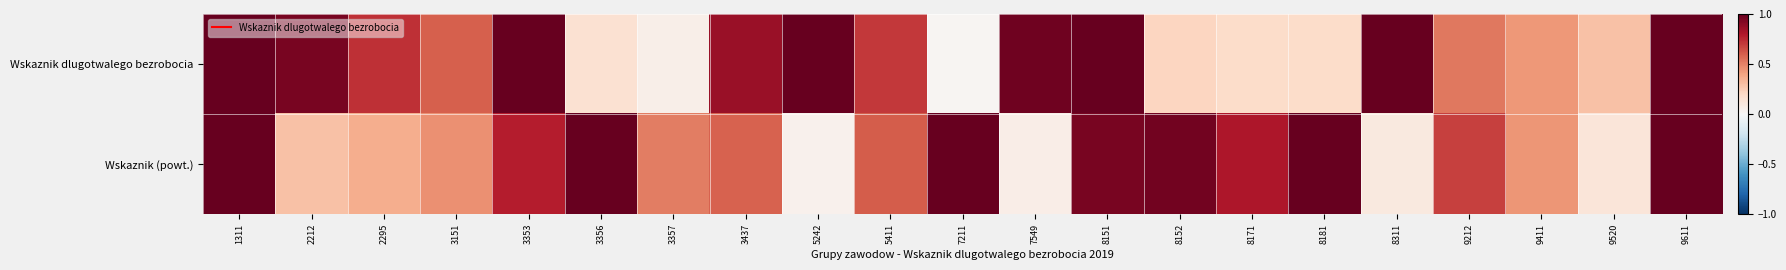

Which category has the highest value across all series?

1311